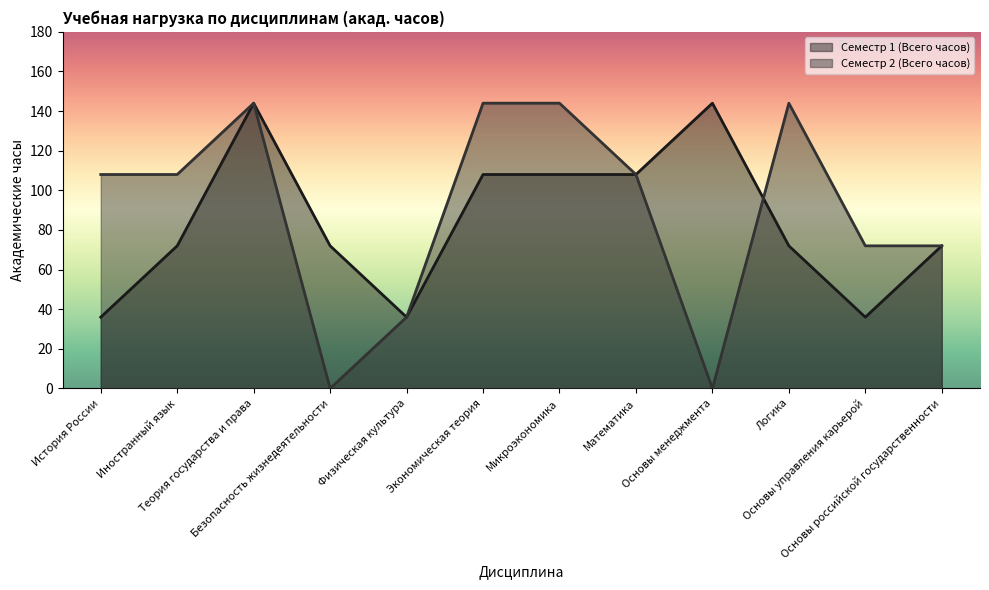

Which series ends up on top after the final intersection of Семестр 1 (Всего часов) and Семестр 2 (Всего часов)?

Семестр 2 (Всего часов)